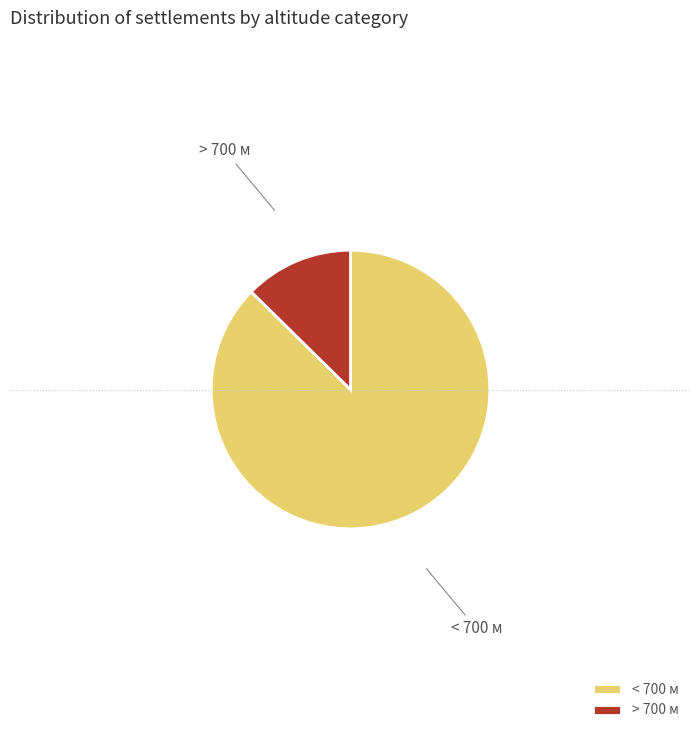

Which category has the biggest portion of the pie?

< 700 м